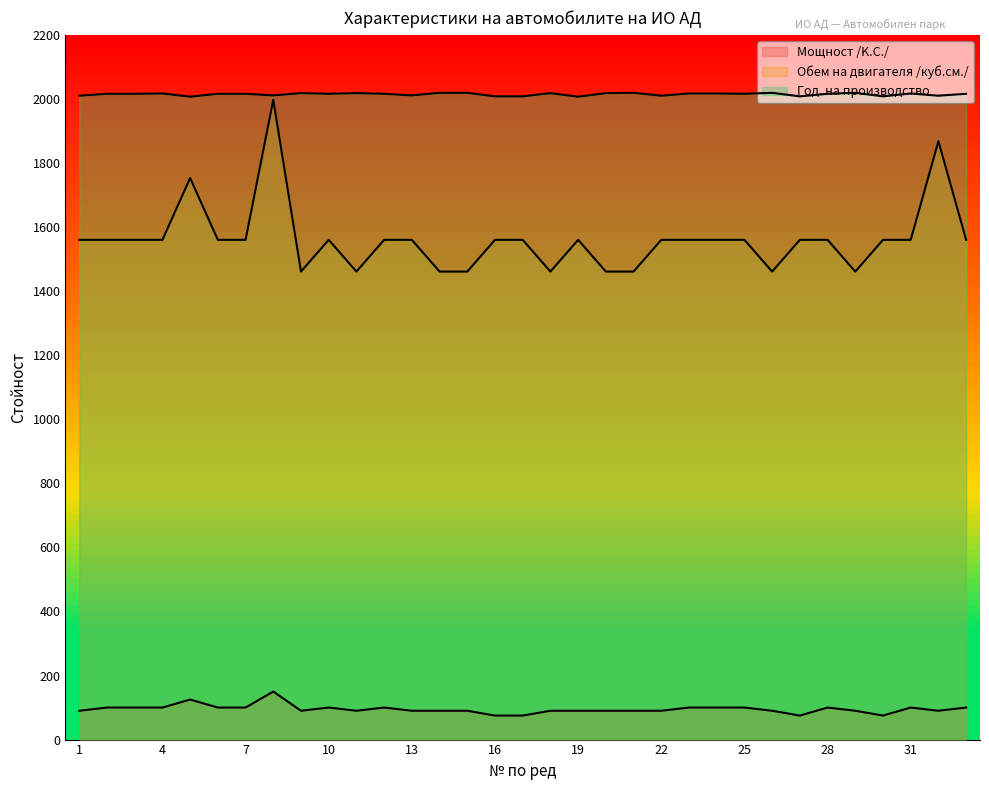

Rank the series at 19 from highest to lowest value.

Год. на производство, Обем на двигателя /куб.см./, Мощност /K.С./